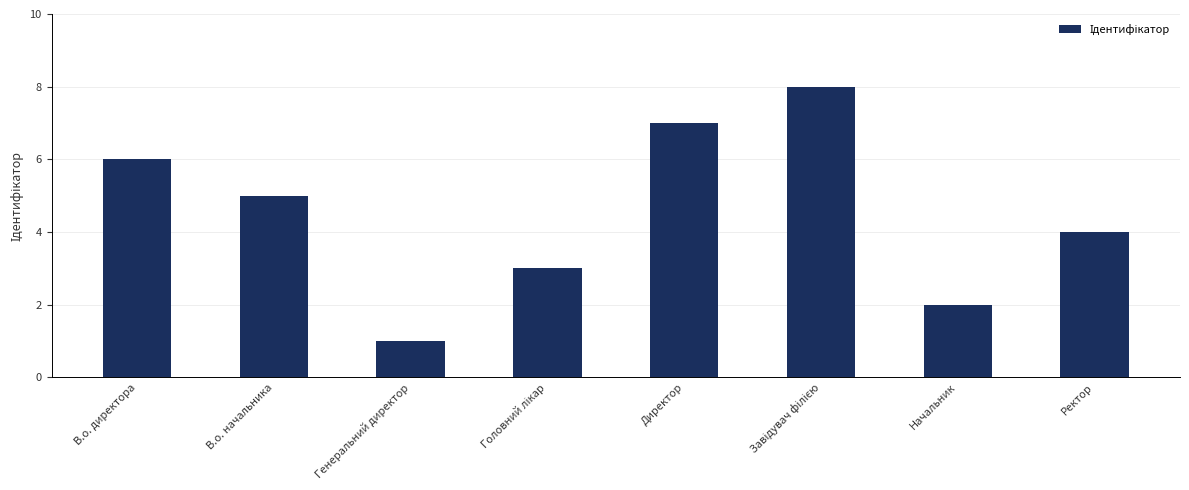

What is the value of the 3rd bar from the left?

1